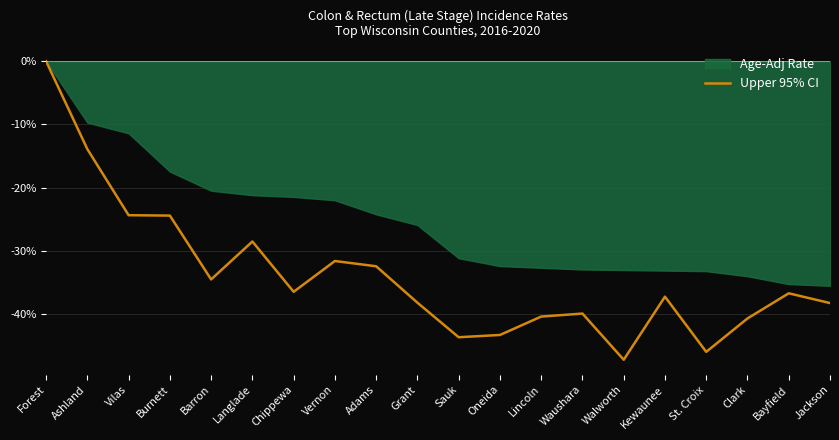

Is it true that Upper 95% CI equals -11.2 at Vernon?

False